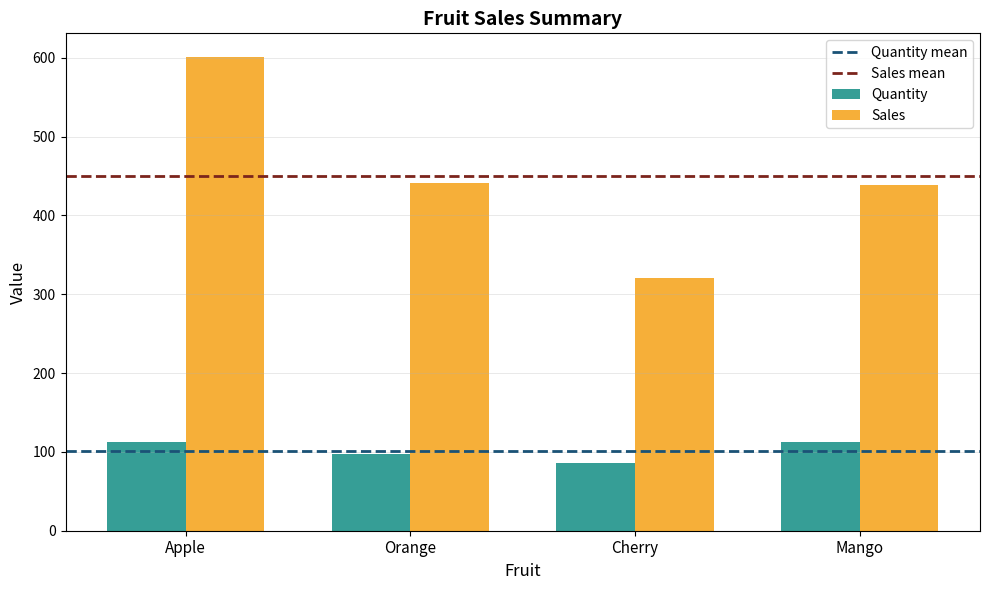

What is the minimum value for Quantity?

86